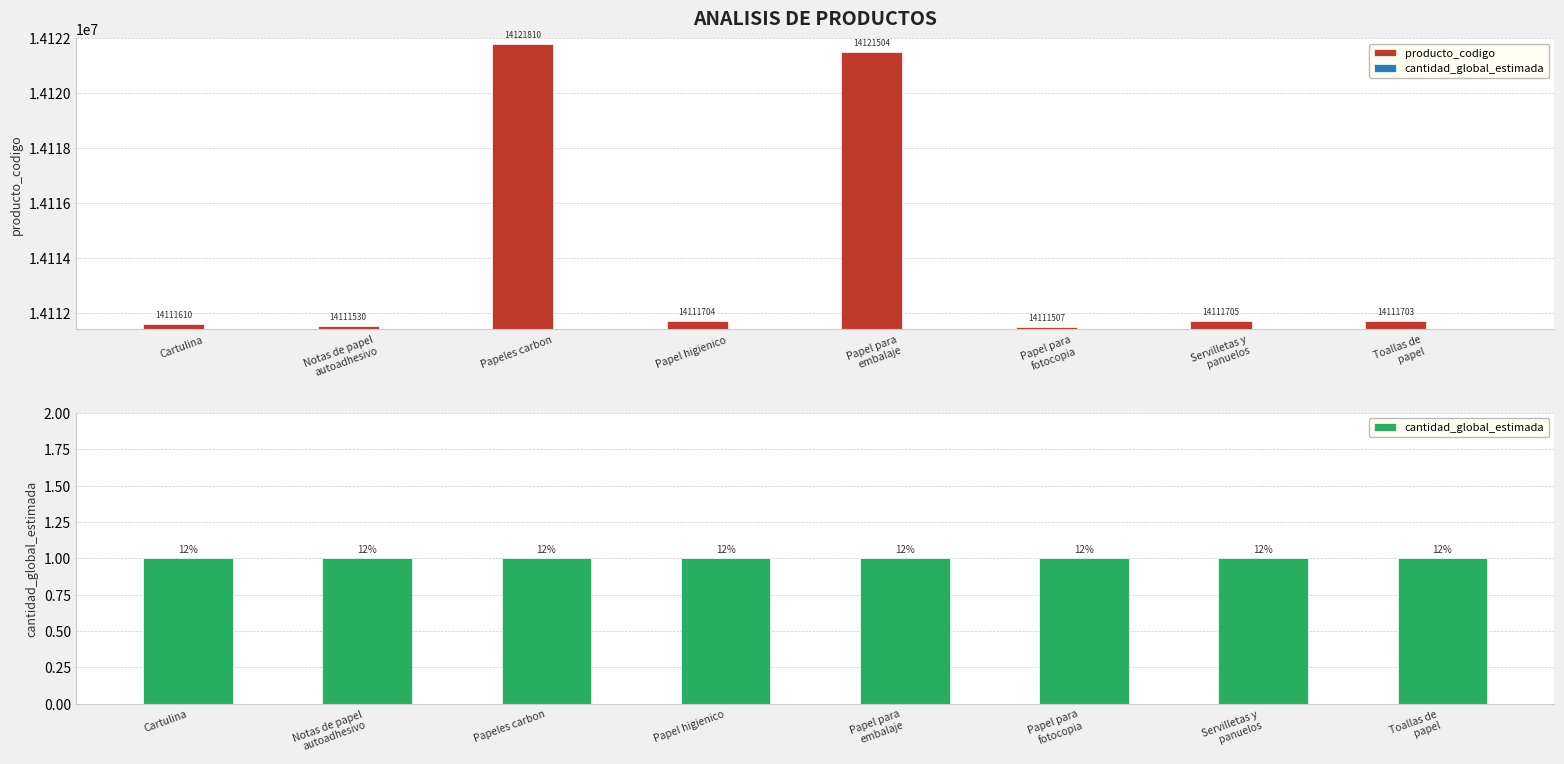

What are all the series names shown in the legend?

producto_codigo, cantidad_global_estimada